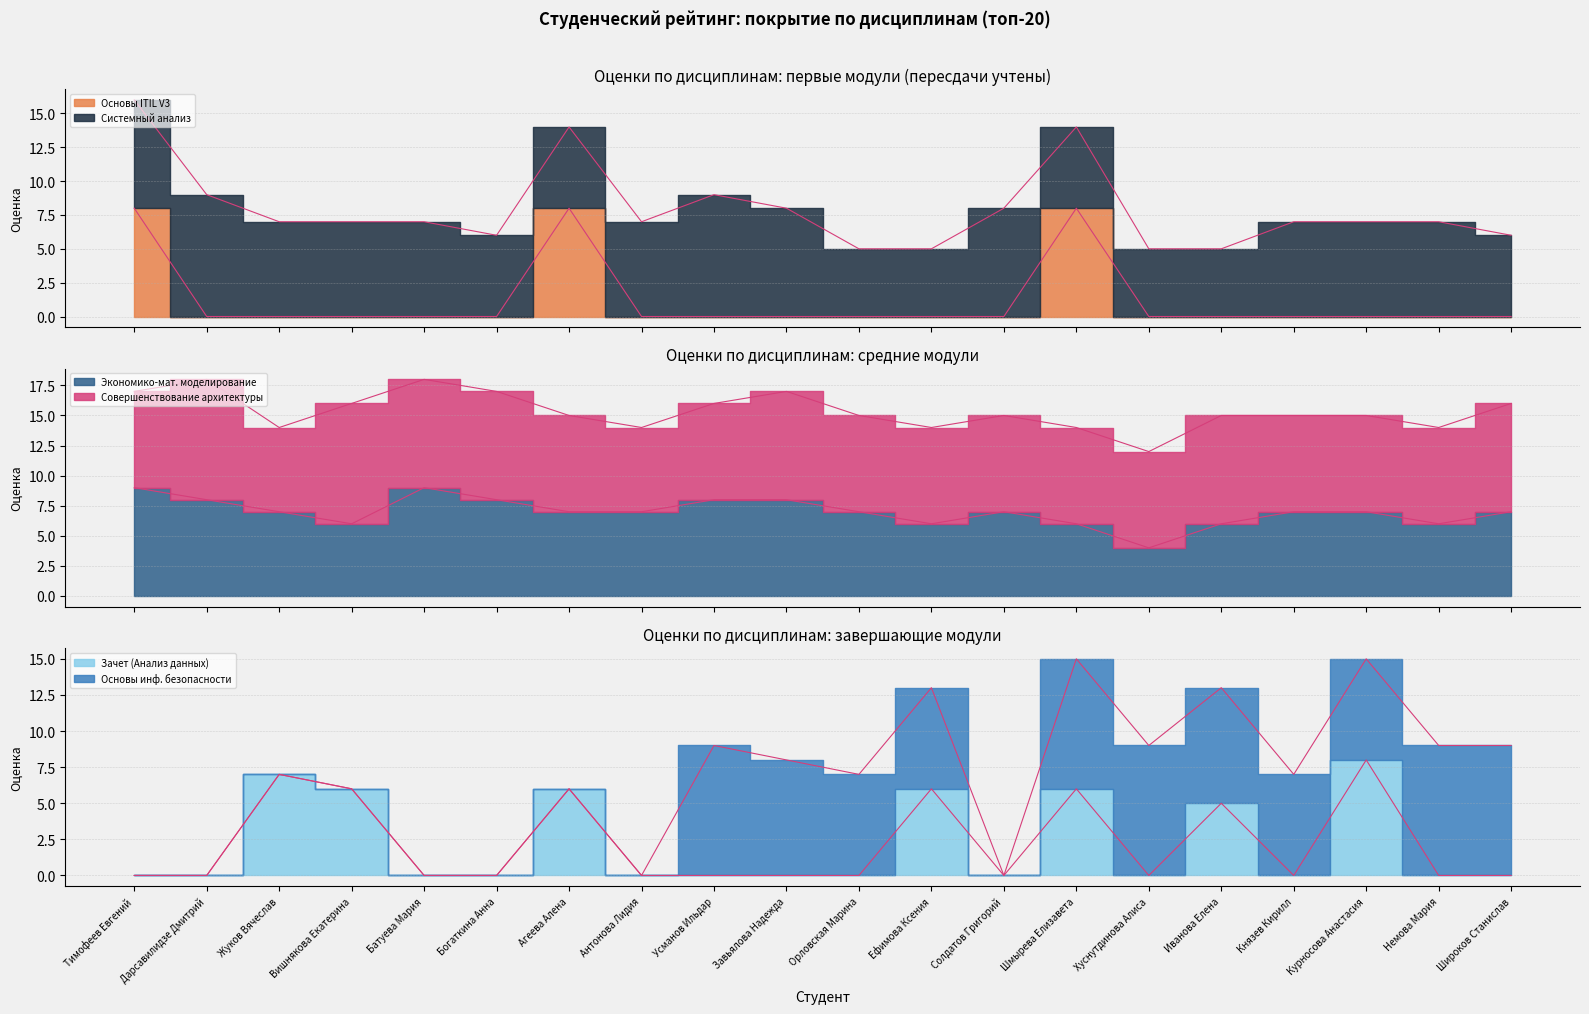

True or false: Зачет (Анализ данных) and Основы ITIL V3 intersect in this chart.

False